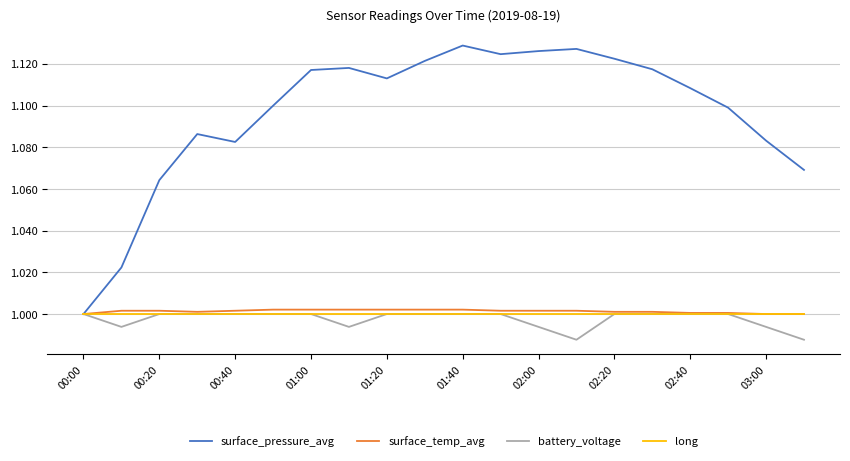

Which series has the largest range (max minus min)?

surface_pressure_avg